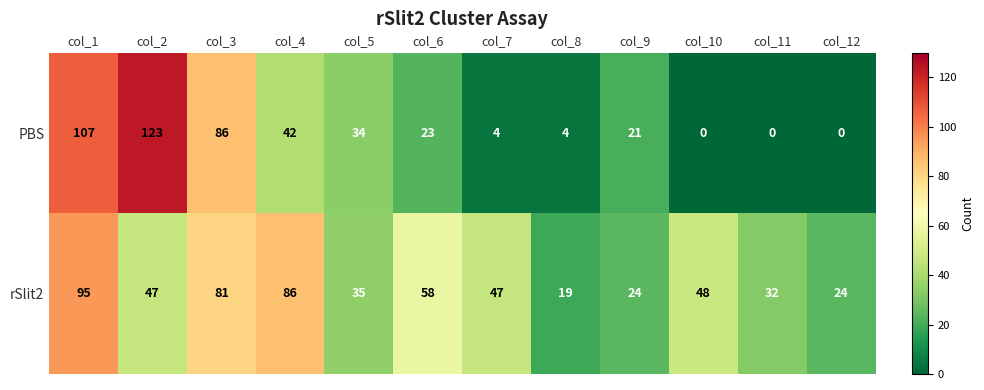

At col_3, list the series in order from smallest to largest.

rSlit2, PBS